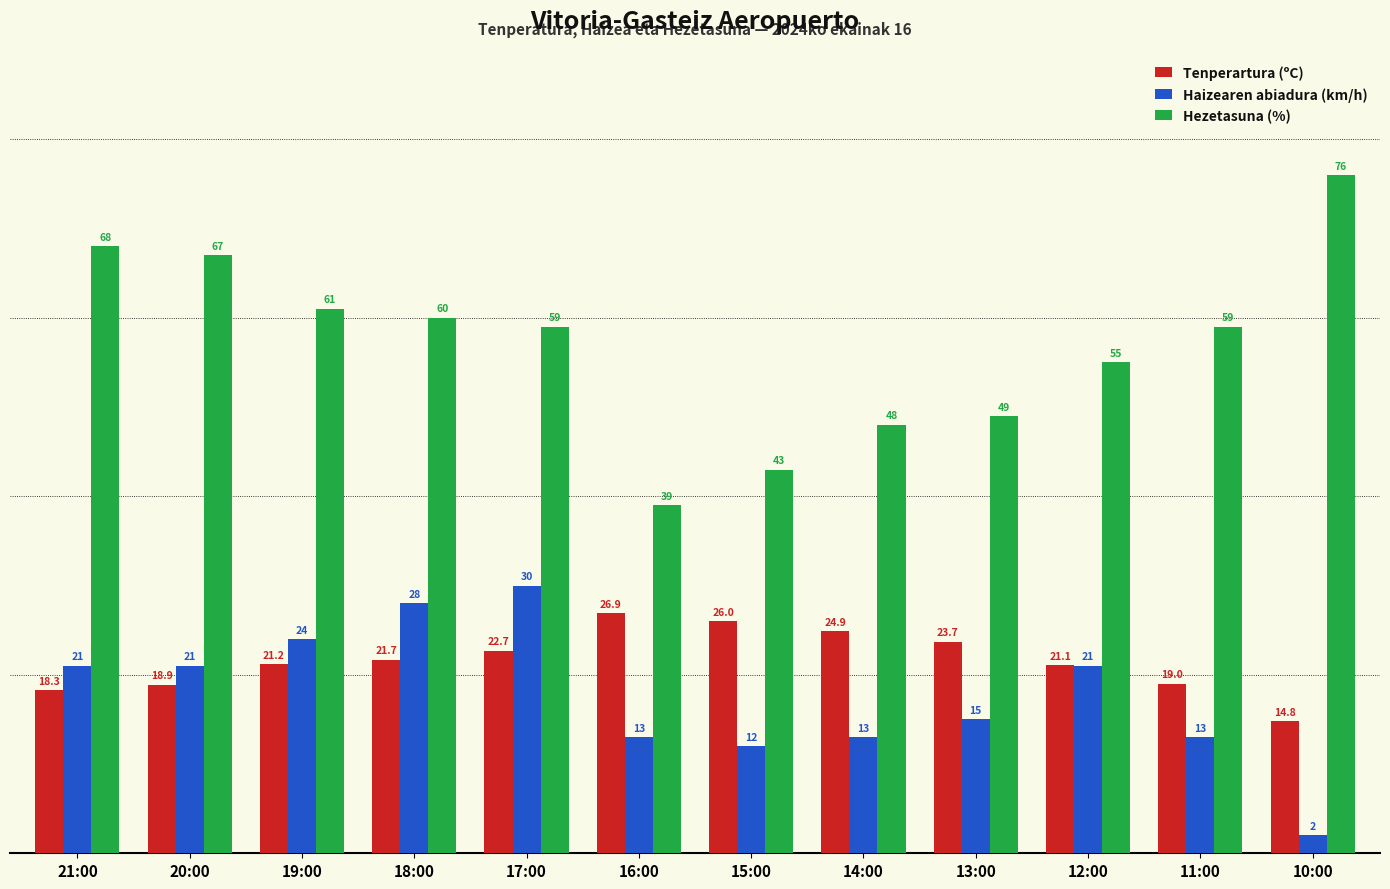

What is the maximum value for Tenperartura (ºC)?

26.9